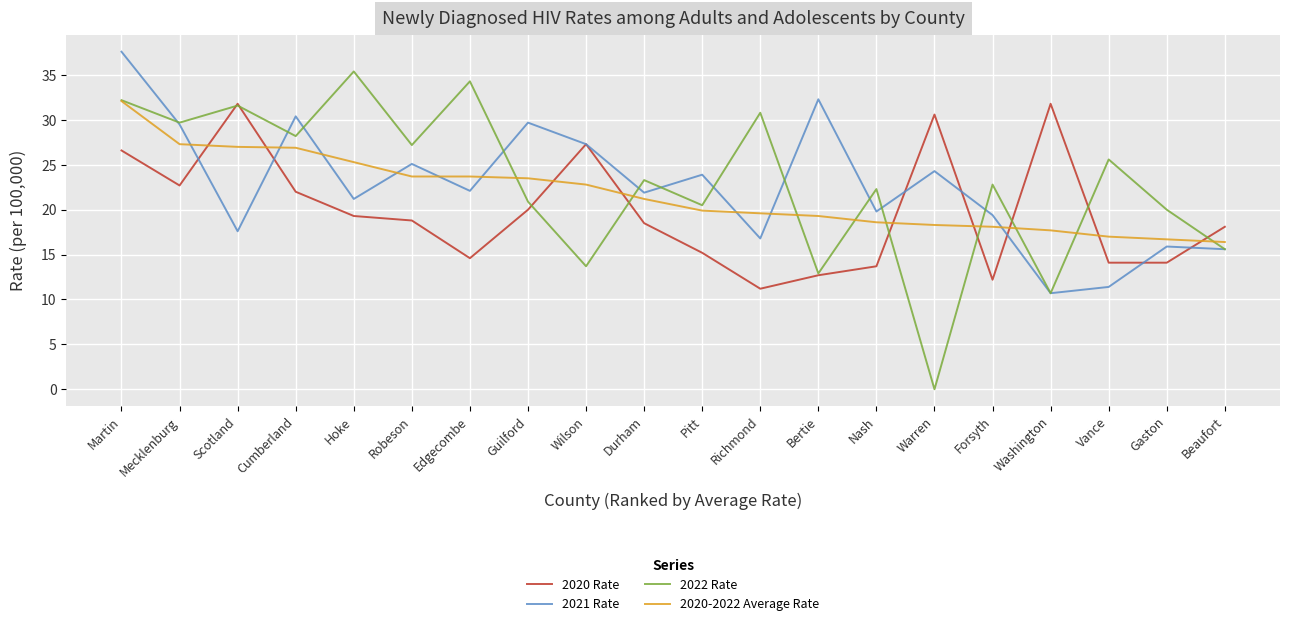

What is the difference between the maximum and minimum values in the 2020-2022 Average Rate series?

15.7